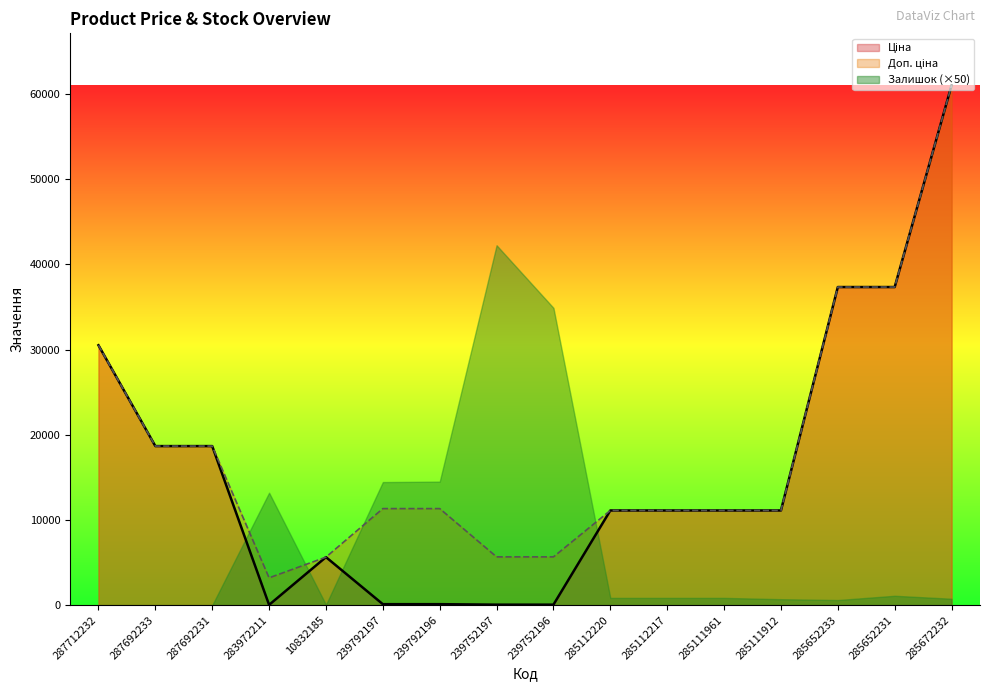

True or false: Ціна has a value of 40491.6 at 287712232.

False